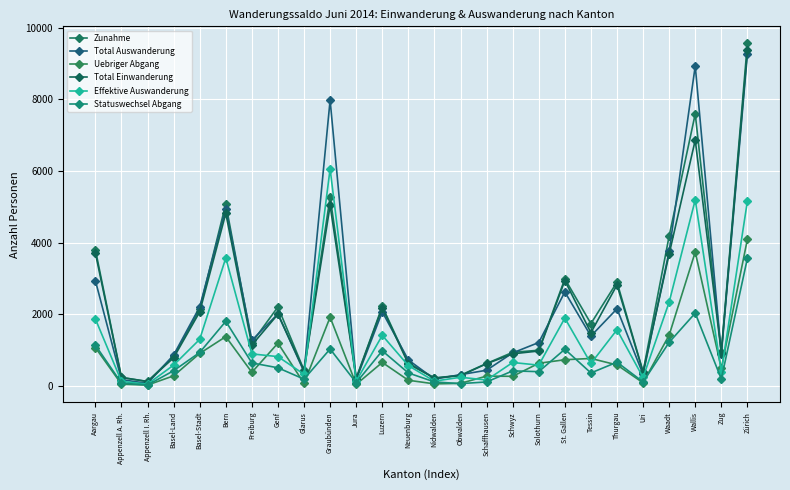

Which category has the lowest value in the Total Auswanderung series?

Appenzell I. Rh.